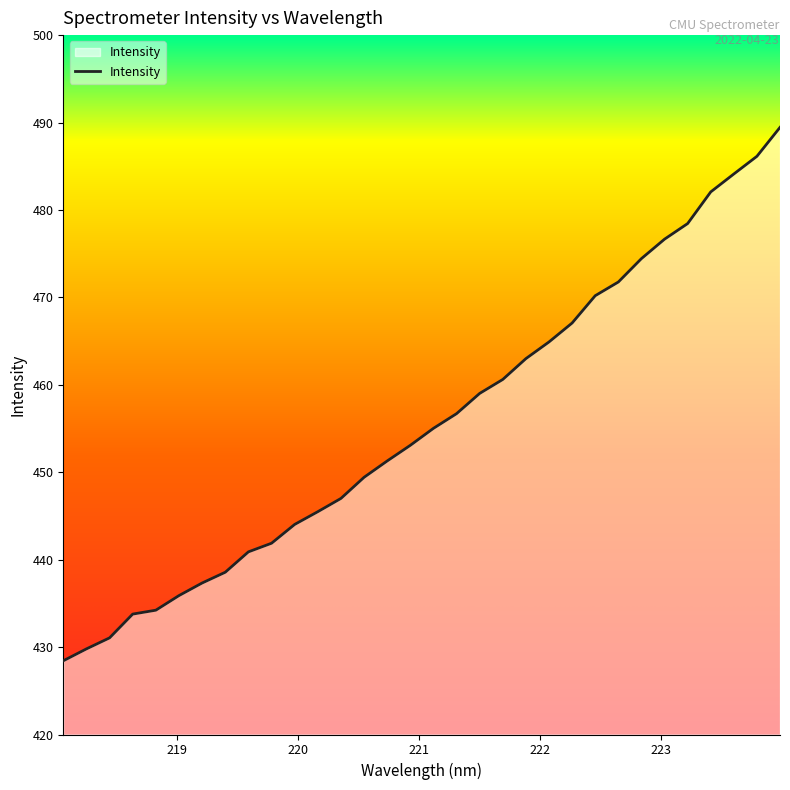

What is the difference between the maximum and minimum values?

61.0